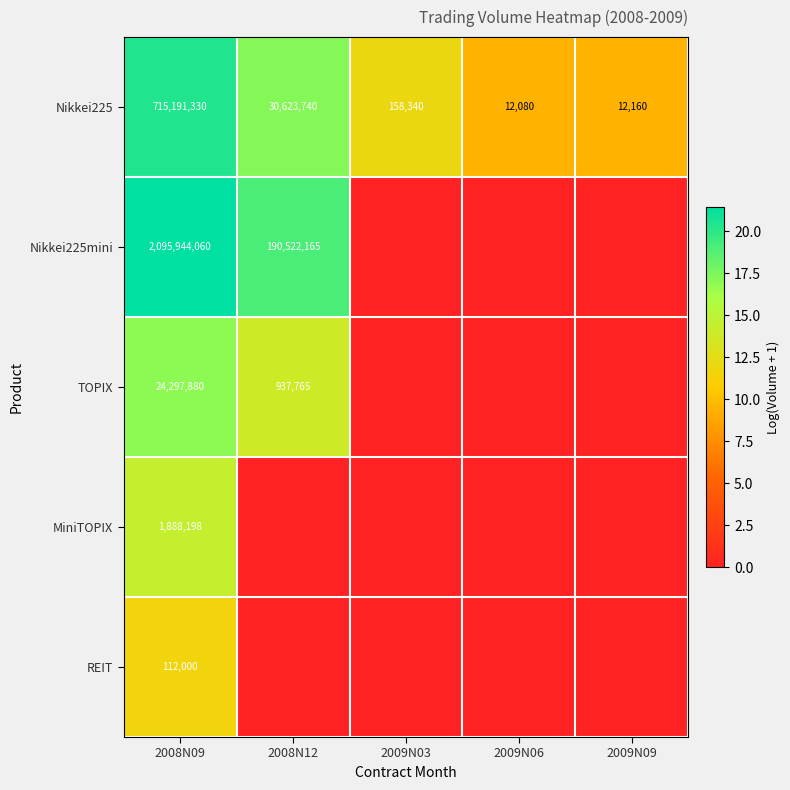

What is the approximate value of Nikkei225 at 2008N12?

30623740